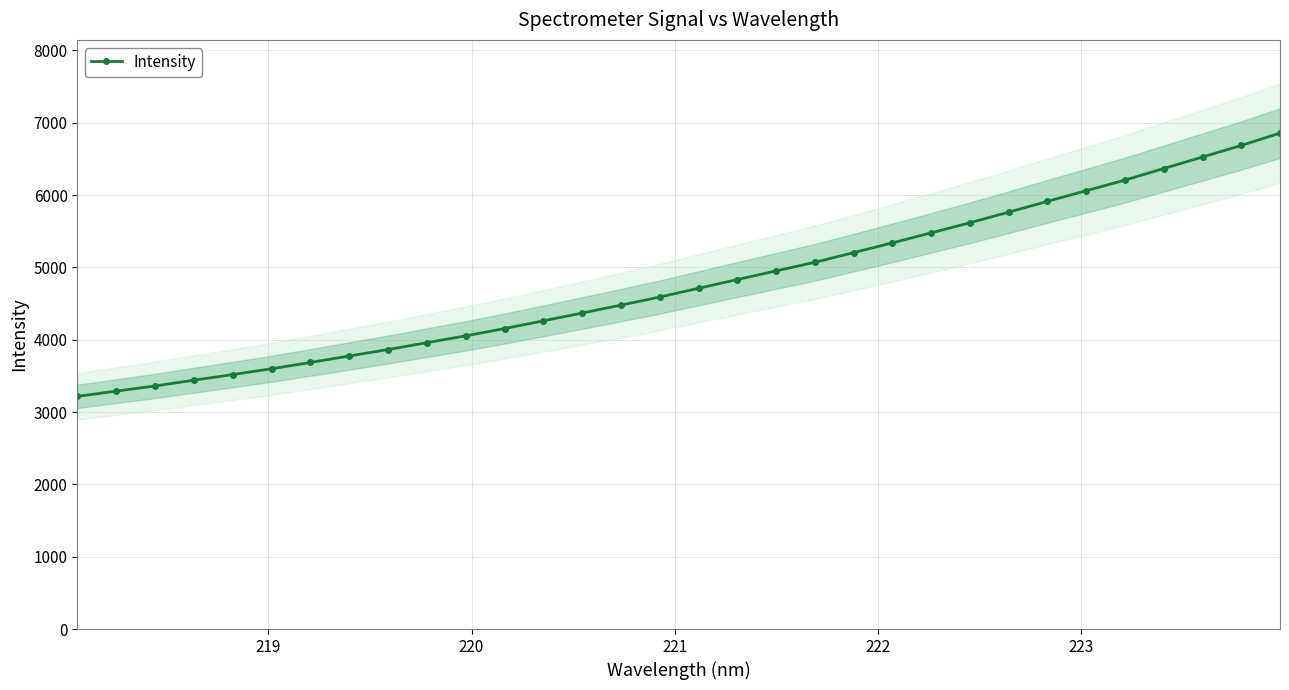

How many data points does each series have?

32